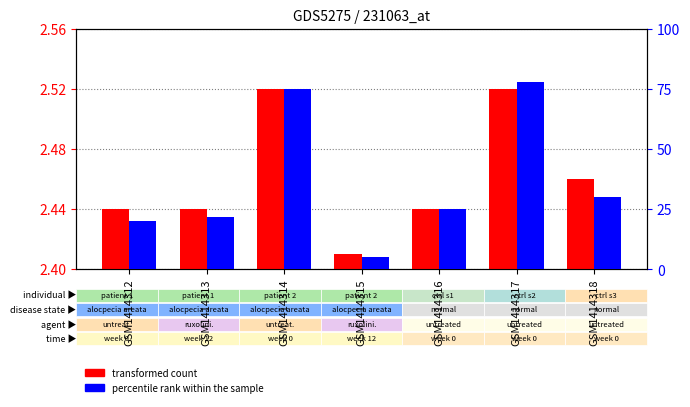

True or false: transformed count has a value of 0.0 at GSM1414315.

False